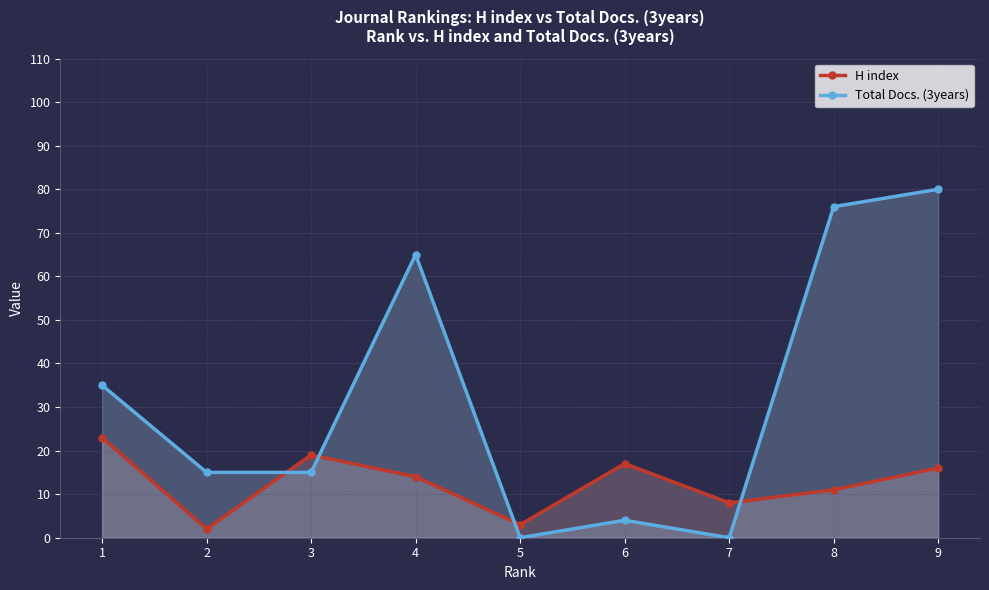

Does the chart display data point markers on the line(s)?

Yes